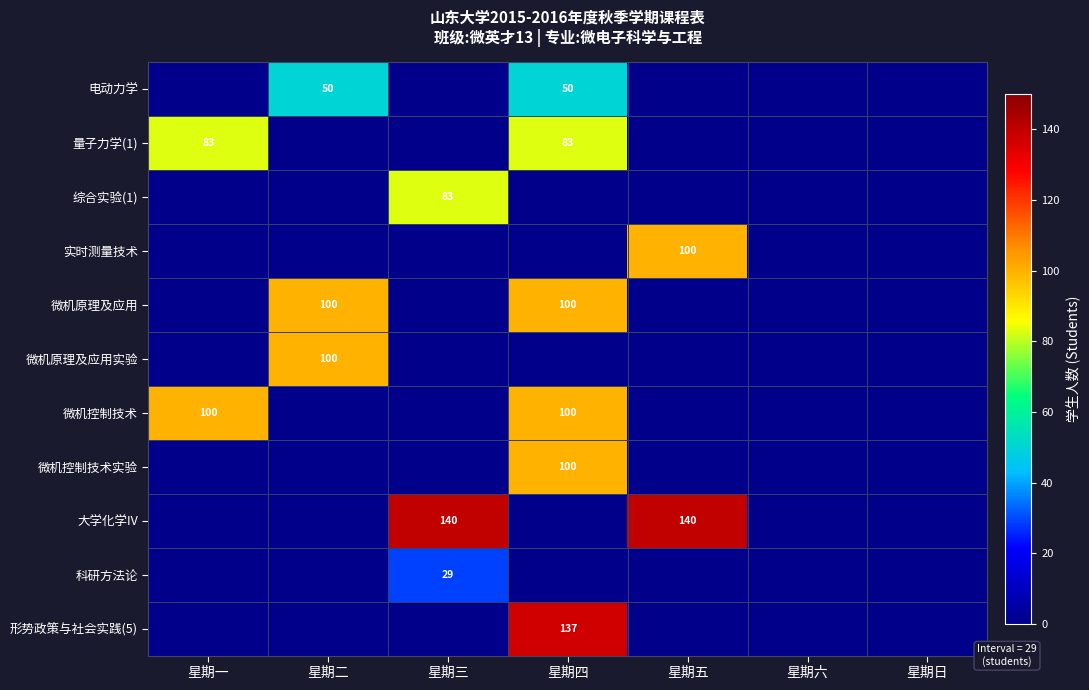

At which category is the sum across all series the highest?

星期四